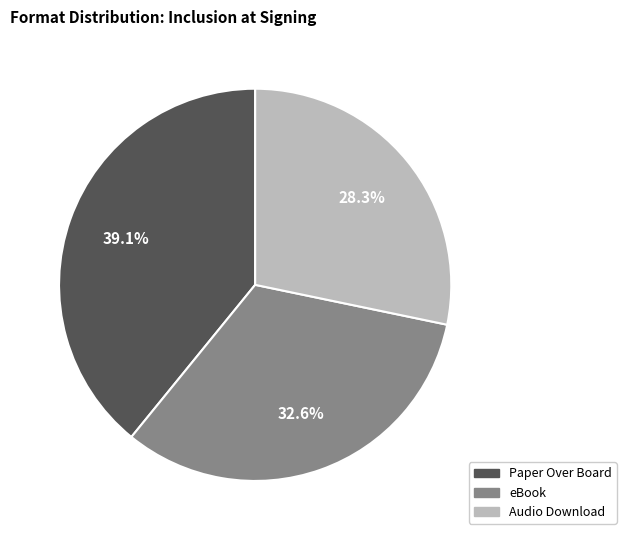

To the nearest percent, what percentage of the pie is Paper Over Board?

39%